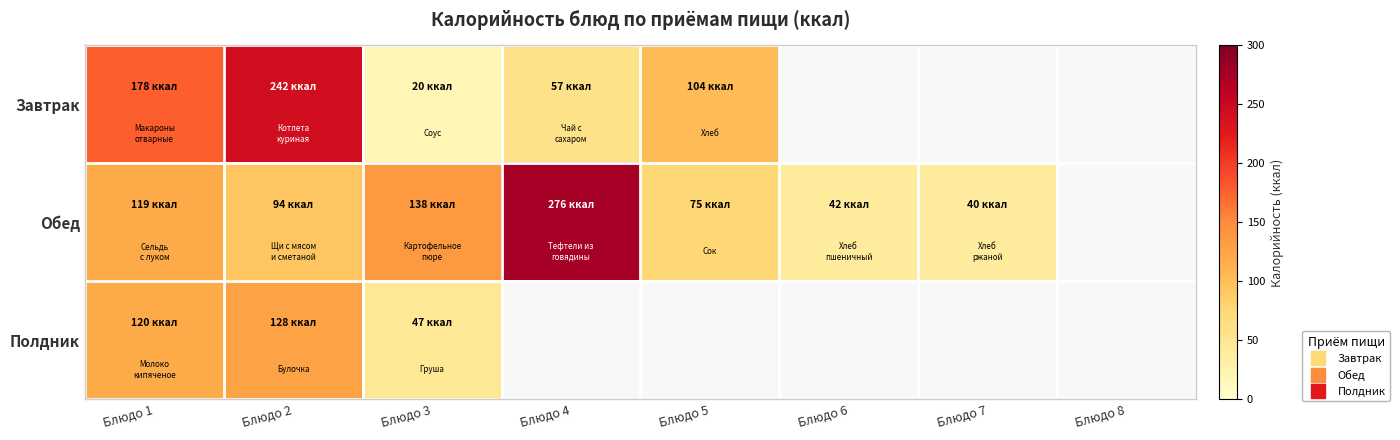

Rank the series at Блюдо 1 from highest to lowest value.

Завтрак, Полдник, Обед